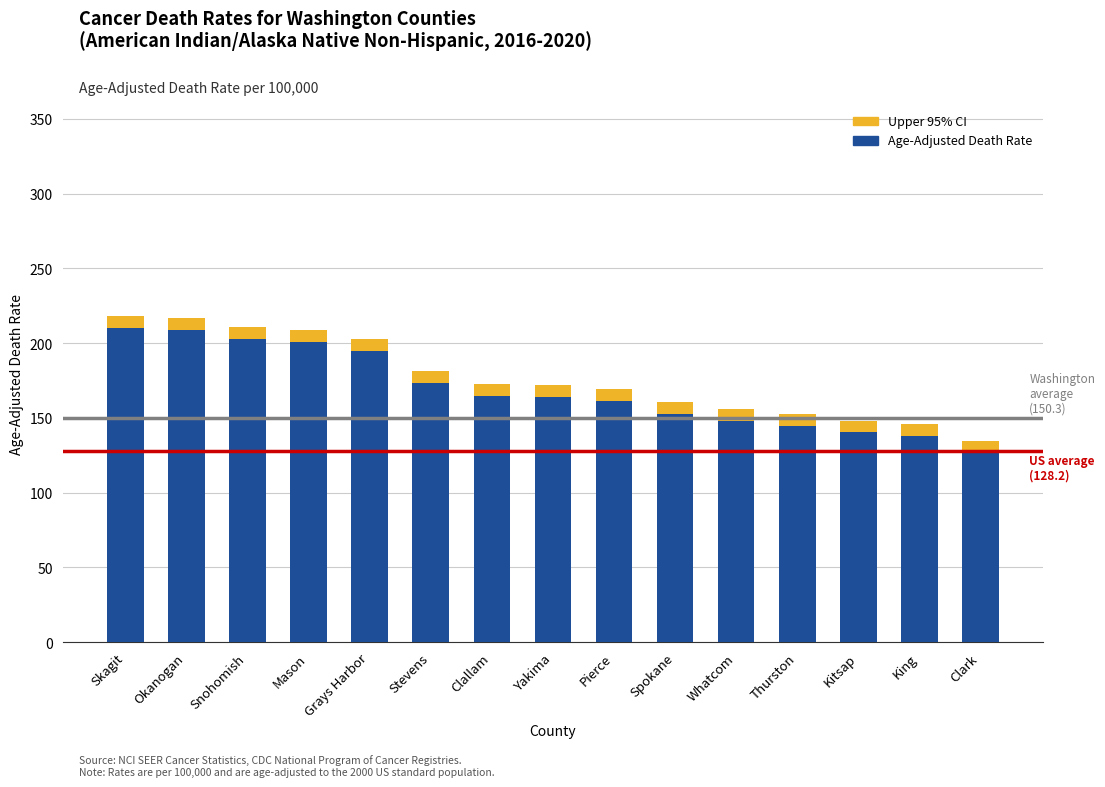

Does the chart contain any negative values?

No